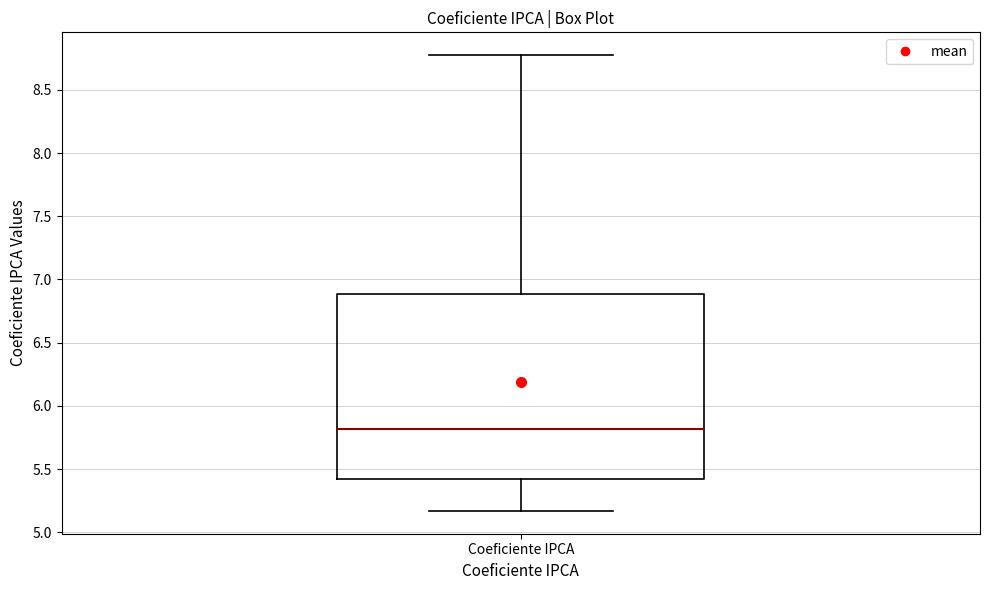

Read this box plot against the y-axis: the position of the median line, the range covered by the box, and the ends of both whiskers. The values are not printed on the chart, so give them approximately, as read against the axis.

median 5.80, box 5.40 to 6.90, whiskers 5.15 to 8.80